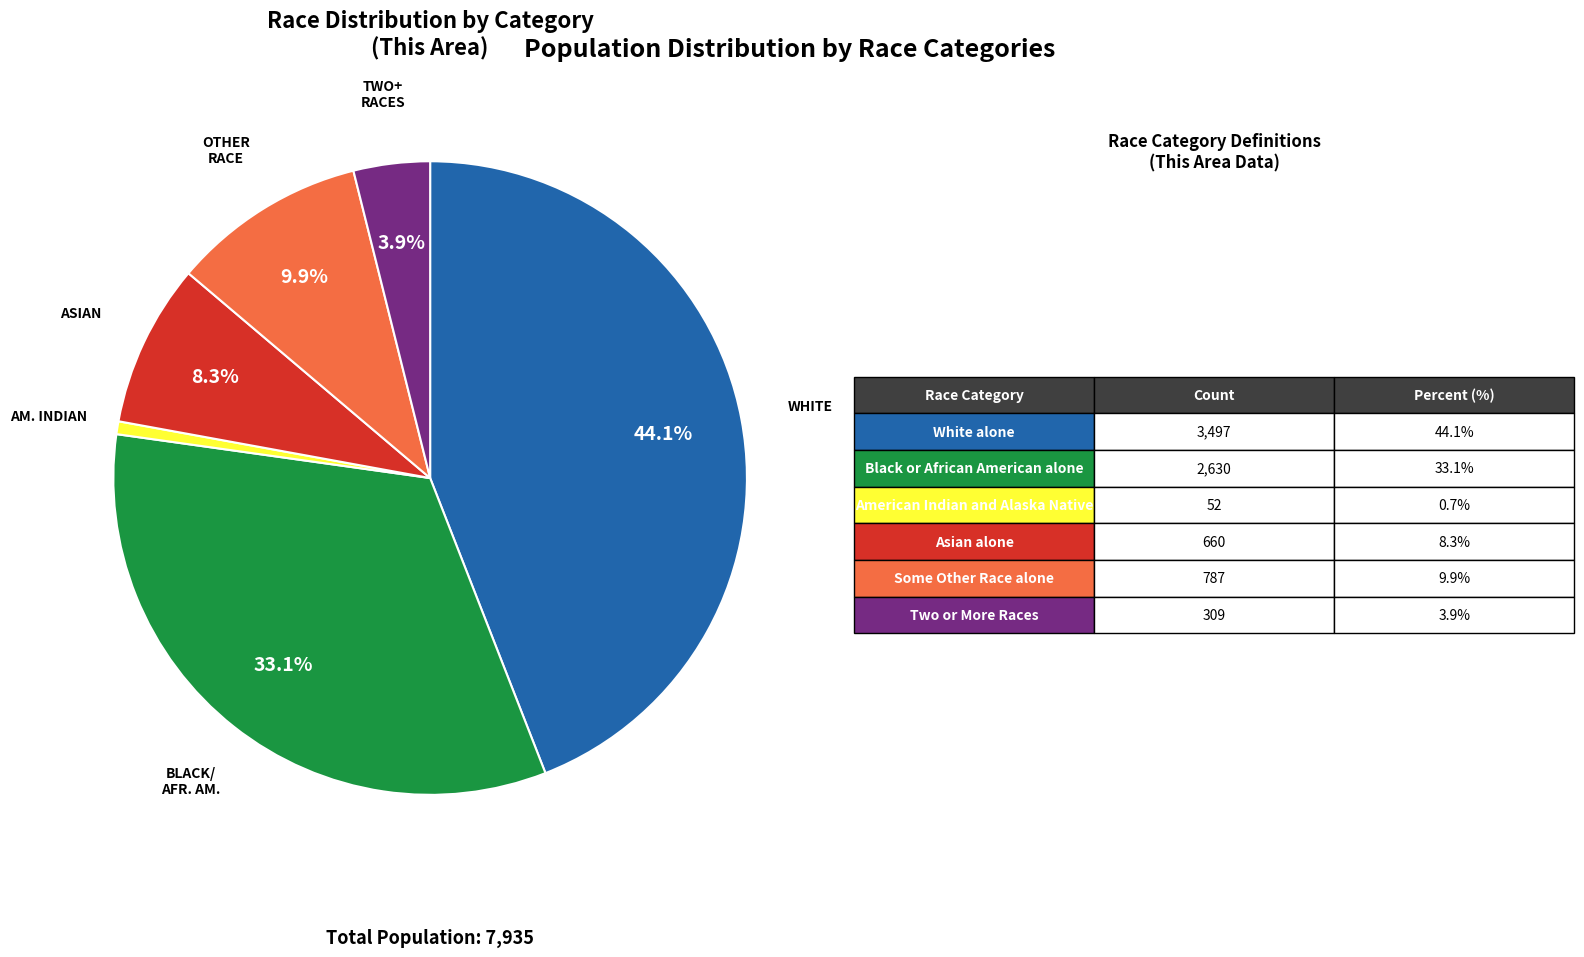

Is there any slice that represents more than half of the pie?

No